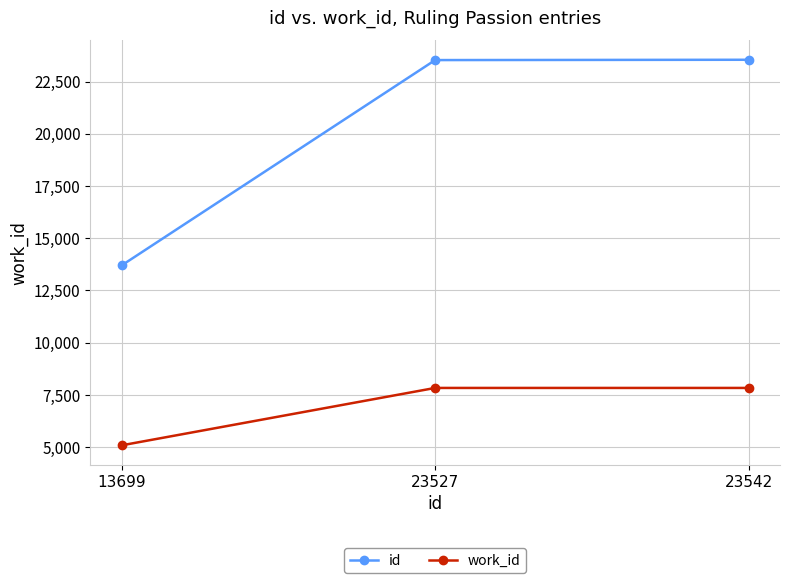

At 23527, list the series in order from smallest to largest.

work_id, id